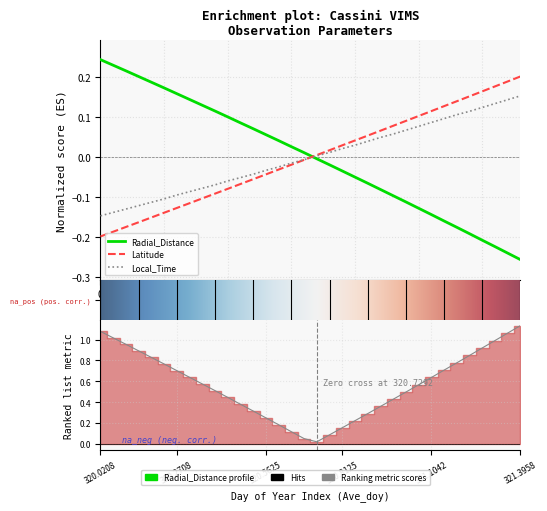

Read the Latitude value at 320.5208.

-0.1